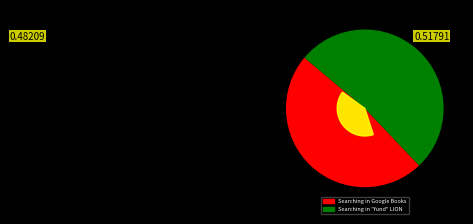

Which category has the biggest portion of the pie?

Searching in "fund" LION